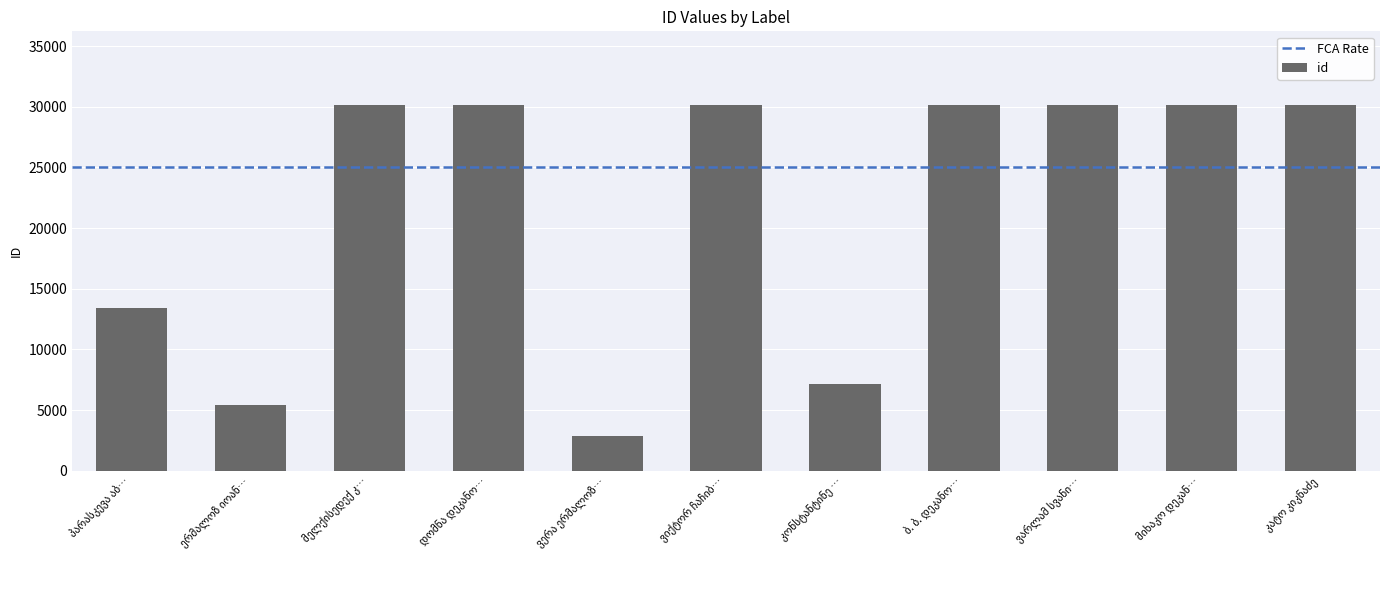

What is the value of the 9th bar from the left?

30175